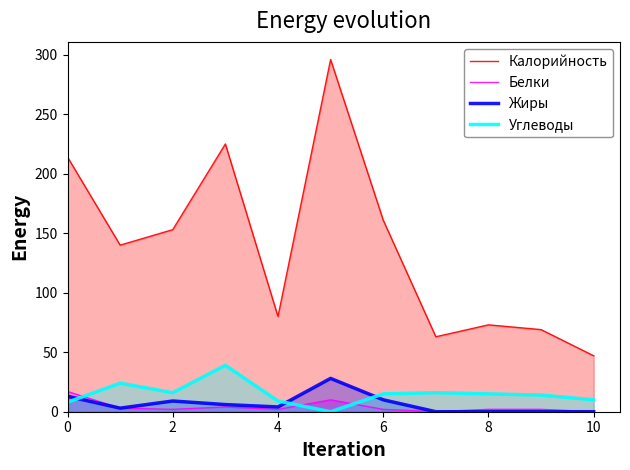

What is the total value across all series at 2?

180